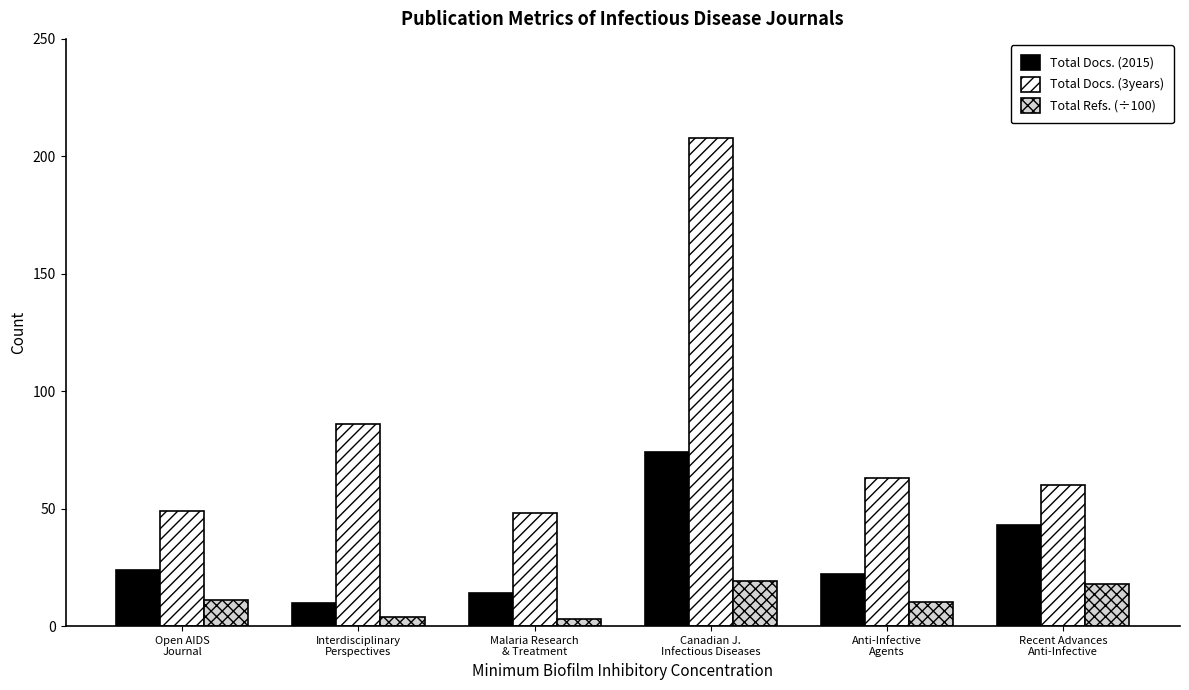

What is the maximum value shown in the chart?

208.0